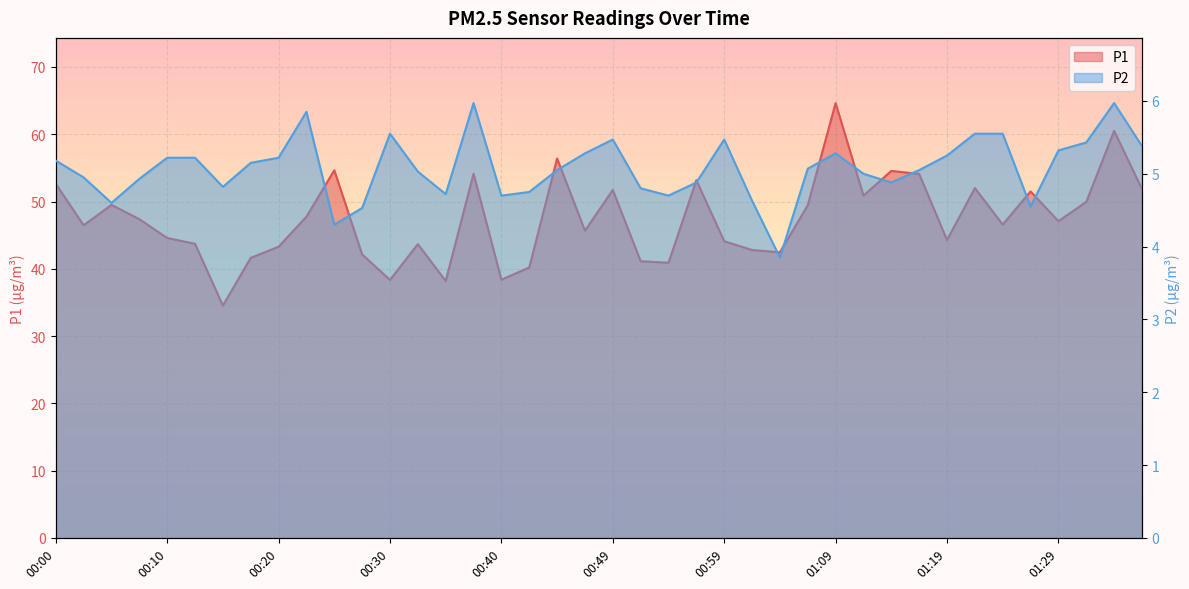

True or false: P2 and P1 intersect in this chart.

False